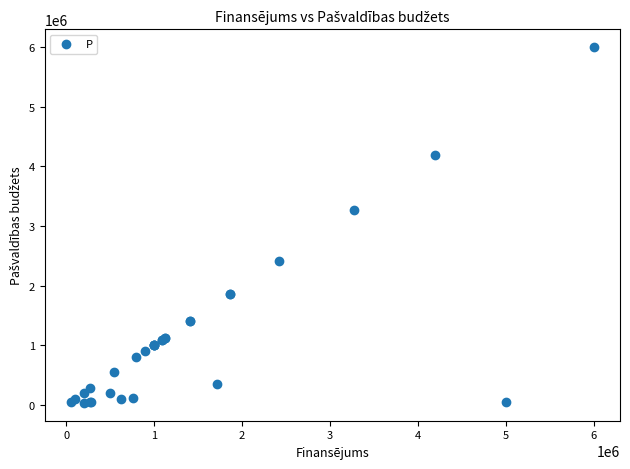

What Y value in the scatter plot is closest to 3015000?

3270000.0